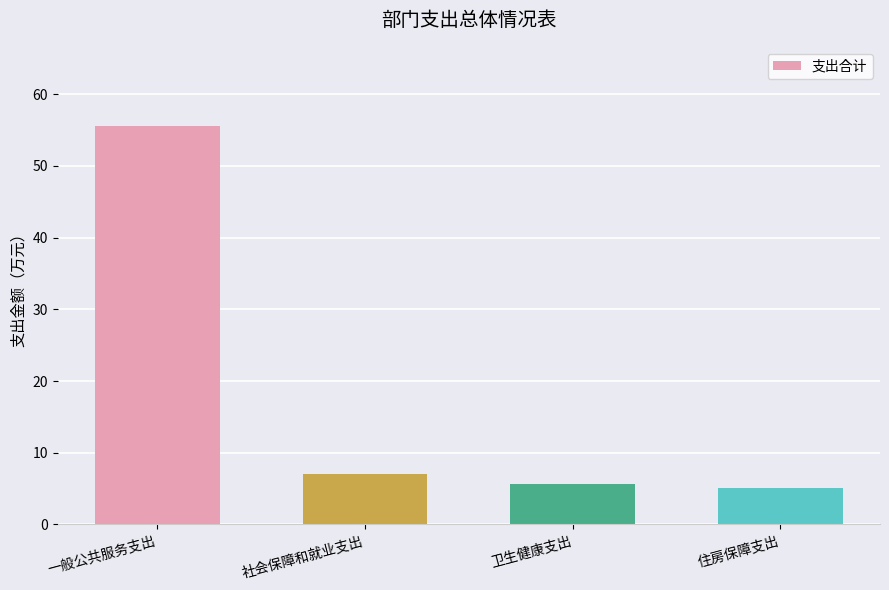

At which category does the chart reach its minimum across all series?

住房保障支出